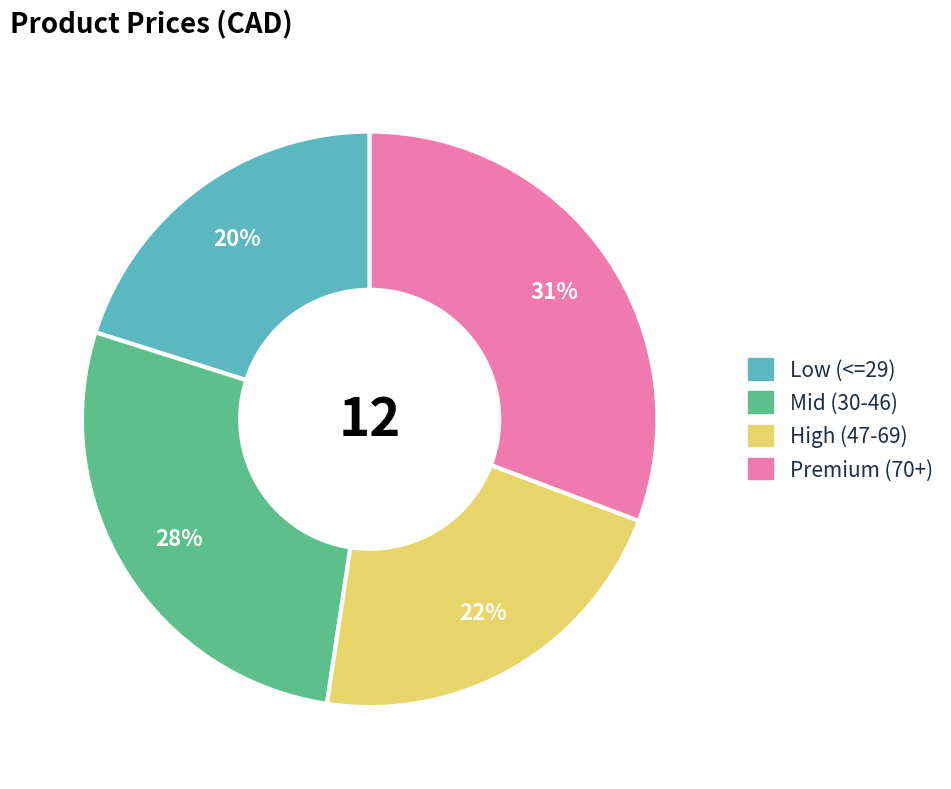

What is the ratio of the value at Mid (30-46) to the value at High (47-69)?

1.3